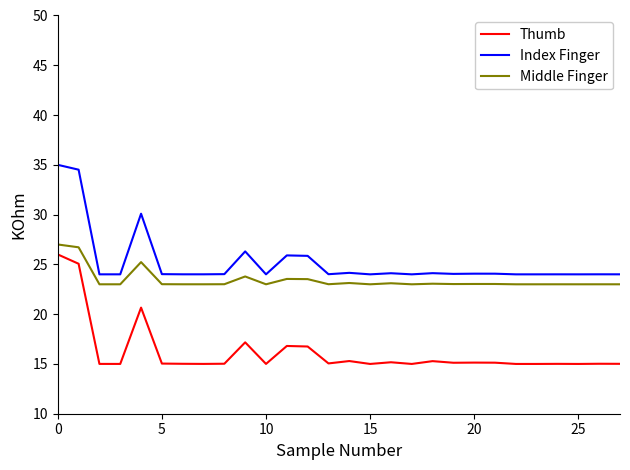

Rank the series by their average value, from highest to lowest.

Index Finger, Middle Finger, Thumb